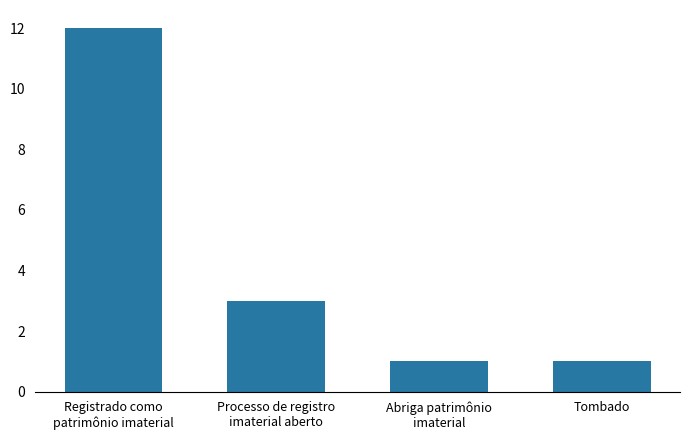

Where is the data nearest to the value 6?

Processo de registro
imaterial aberto